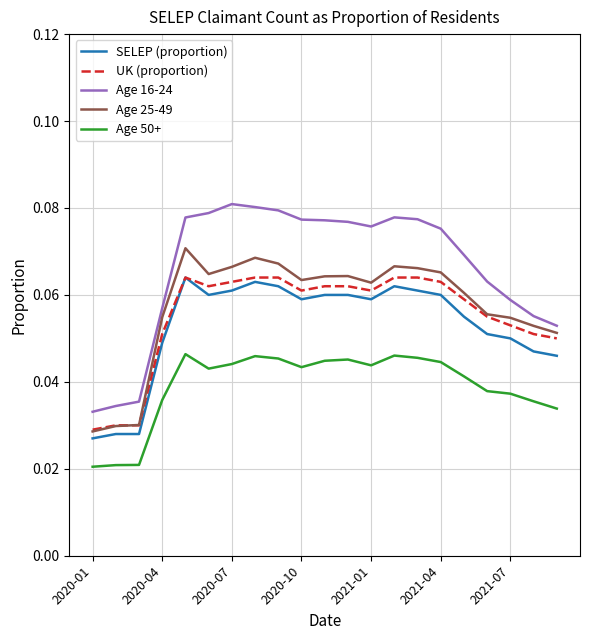

Which series has the largest total across all categories?

Age 16-24